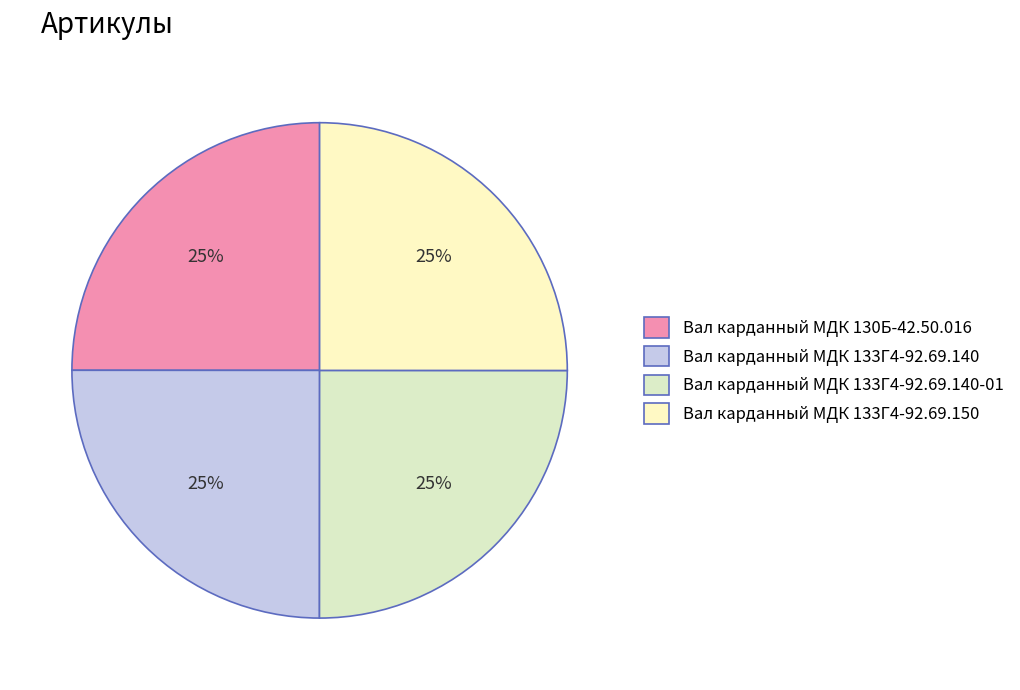

Which slice is the smallest?

Вал карданный МДК 130Б-42.50.016